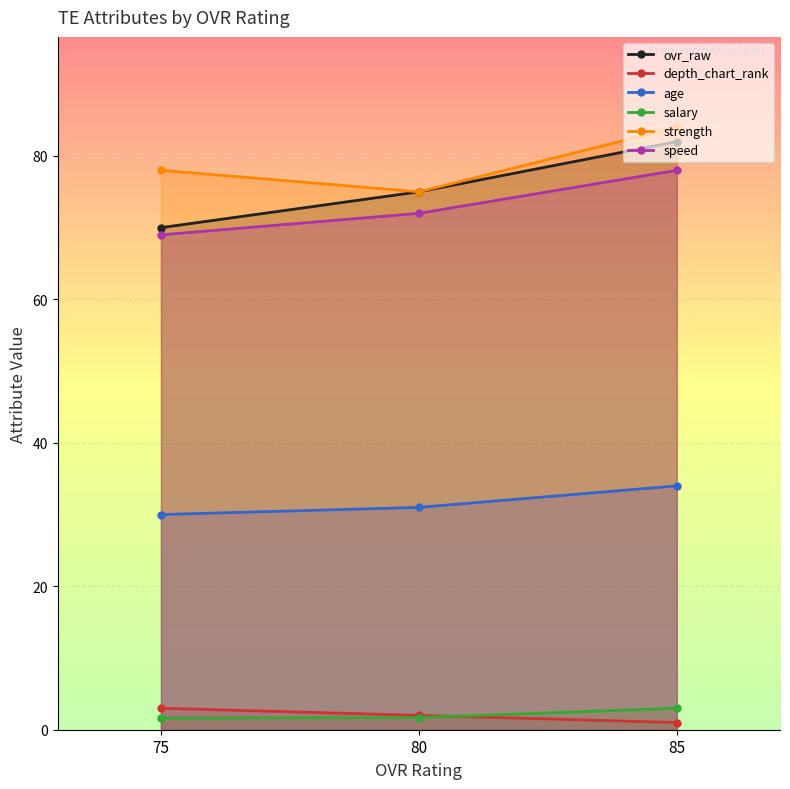

The ovr_raw series shows 82.0 at 85. True or false?

True